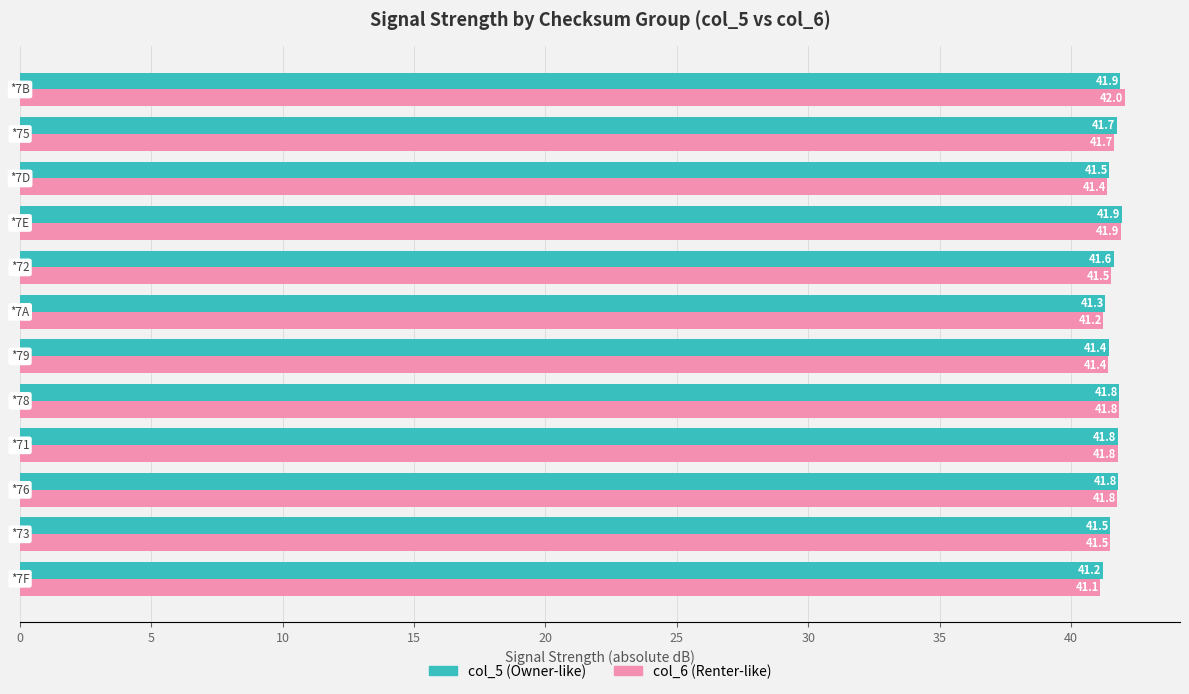

Rank the series by their maximum value, from lowest to highest.

col_5 (Owner-like), col_6 (Renter-like)